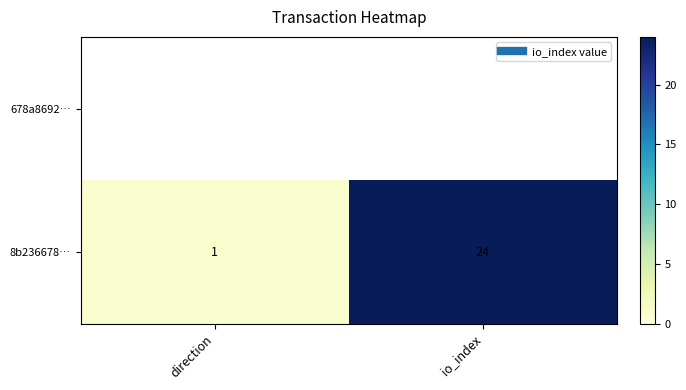

Rank the categories by 8b236678… value from highest to lowest.

io_index, direction